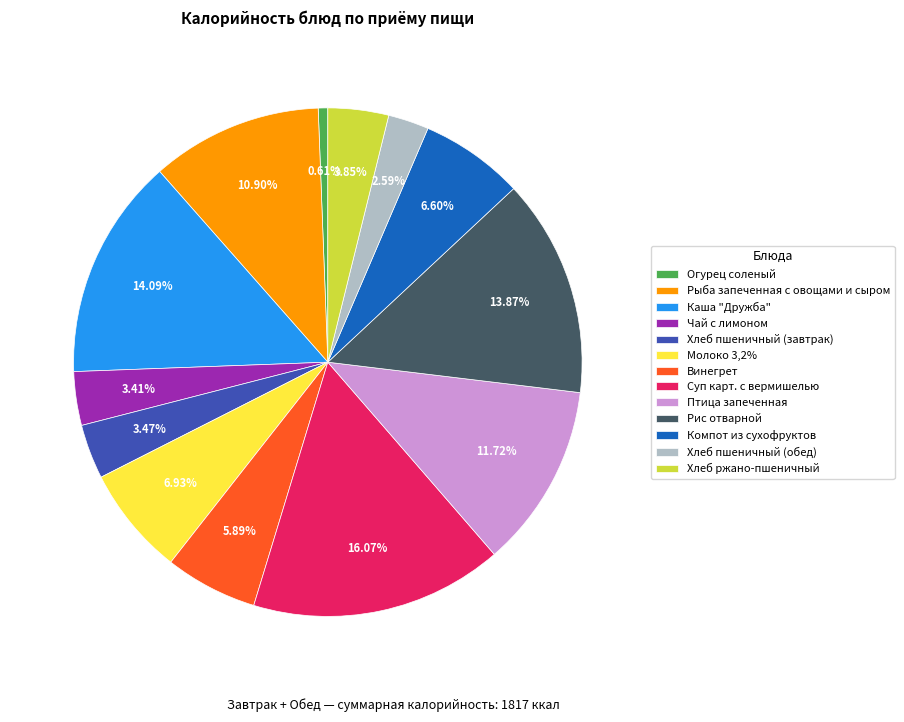

Combined, do Каша "Дружба" and Хлеб ржано-пшеничный account for over 50%?

No